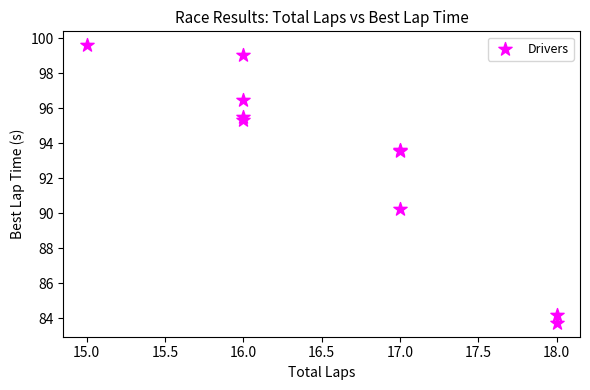

What Y value in the scatter plot is closest to 91?

90.3